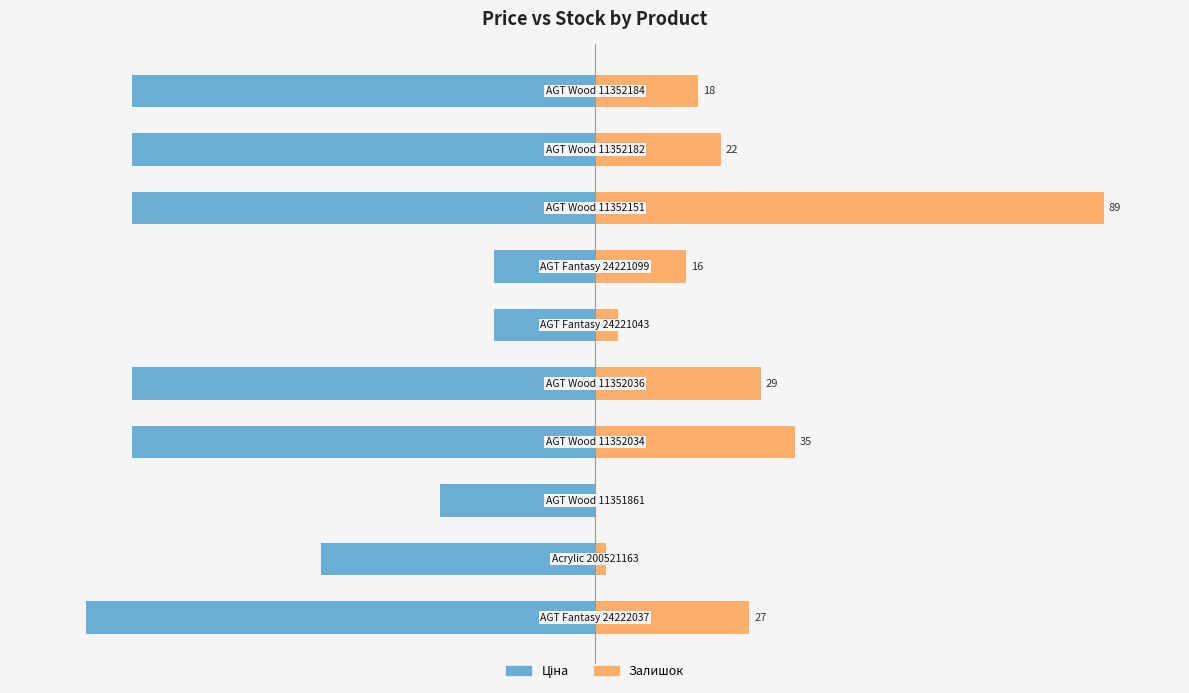

Are the bars horizontal?

Yes